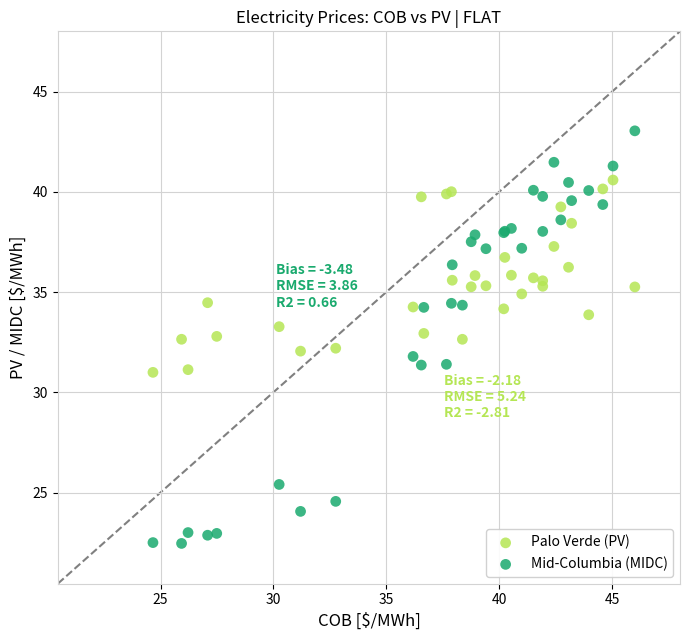

Which series has the largest Y range (max minus min)?

Mid-Columbia (MIDC)